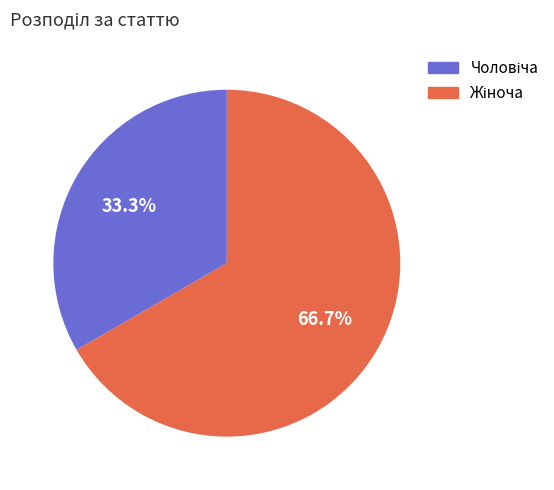

How many segments does this pie chart have?

2